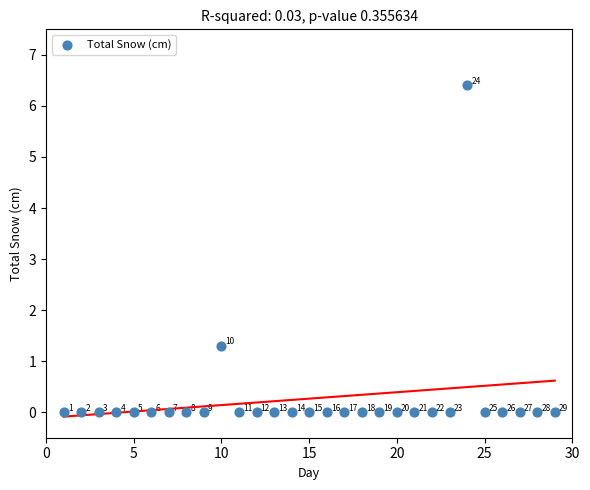

What is the range of X values (max minus min)?

28.0